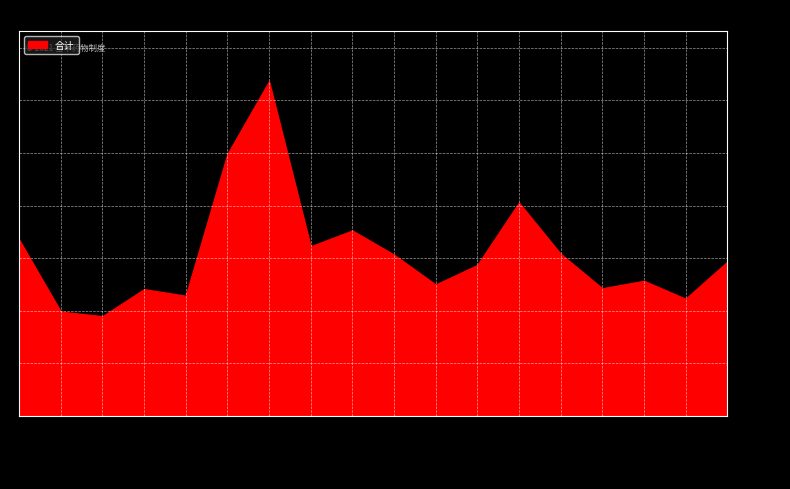

True or false: 合计 and 村卫生室实施基本药物补助 intersect in this chart.

False